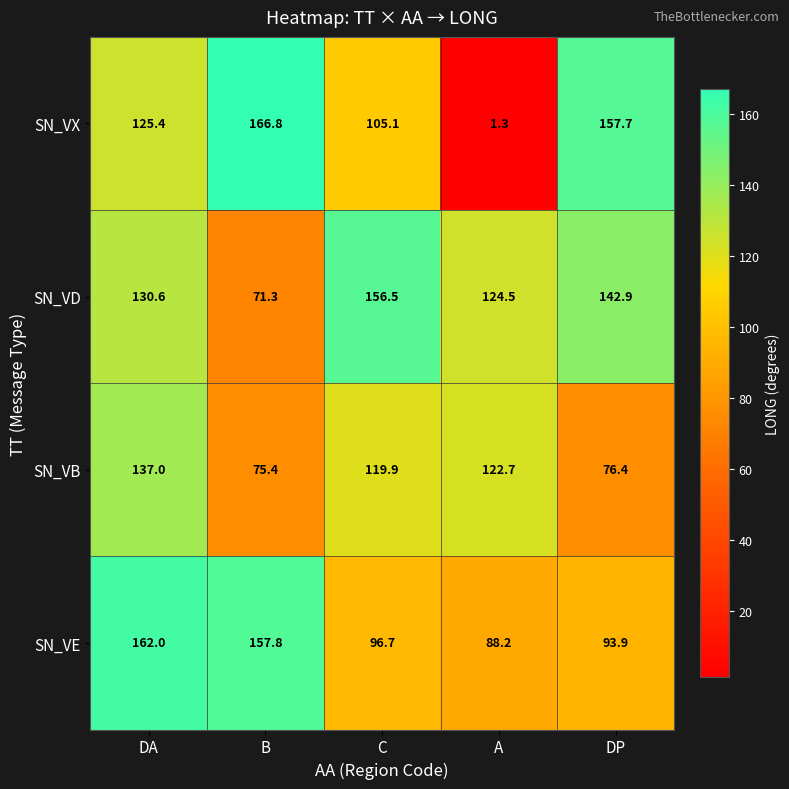

What is the sum of all SN_VB values?

531.4